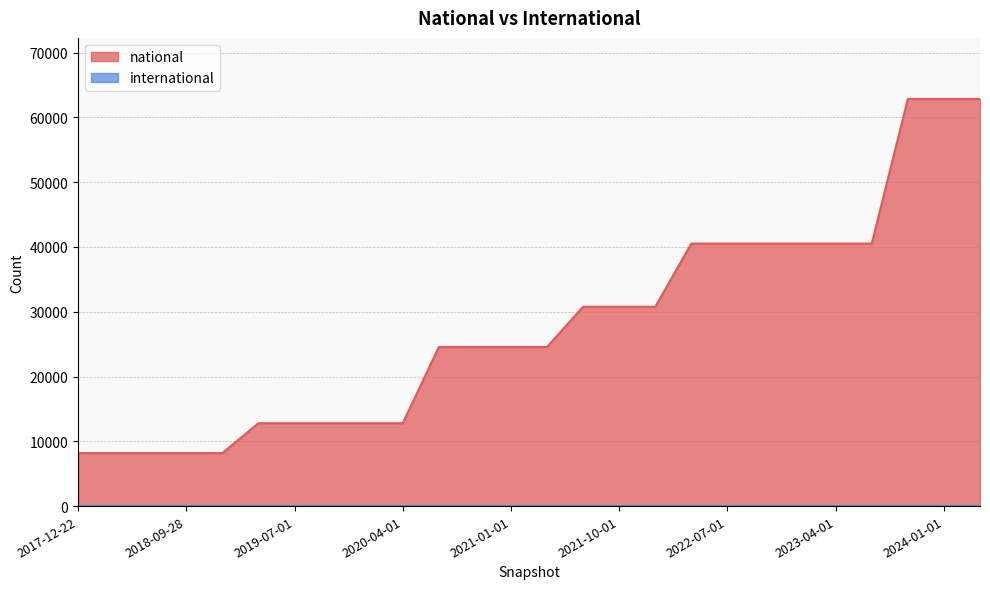

Rank the categories by value from lowest to highest.

2017-12-22, 2018-04-09, 2018-07-11, 2018-09-28, 2019-01-01, 2019-04-06, 2019-07-01, 2019-10-09, 2020-01-01, 2020-04-01, 2020-07-01, 2020-10-01, 2021-01-01, 2021-04-01, 2021-07-01, 2021-10-01, 2022-01-01, 2022-04-01, 2022-07-01, 2022-10-01, 2023-01-01, 2023-04-01, 2023-07-01, 2023-10-01, 2024-01-01, 2024-04-01